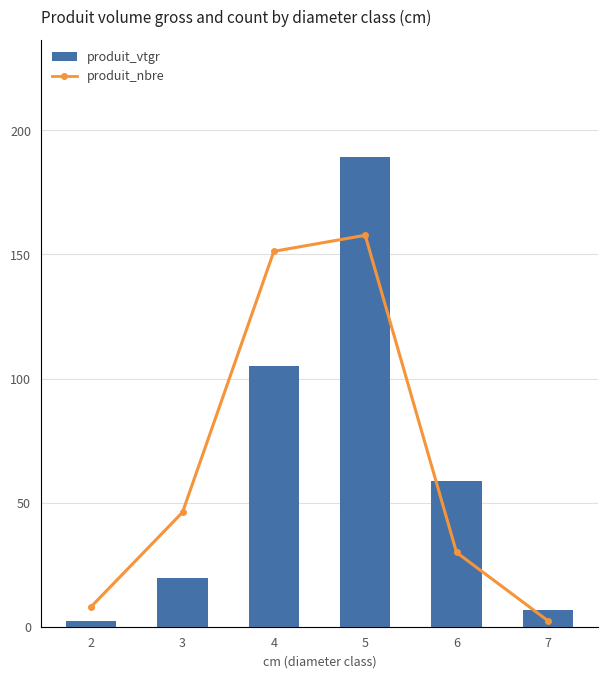

What is the maximum value for produit_nbre?

195.0